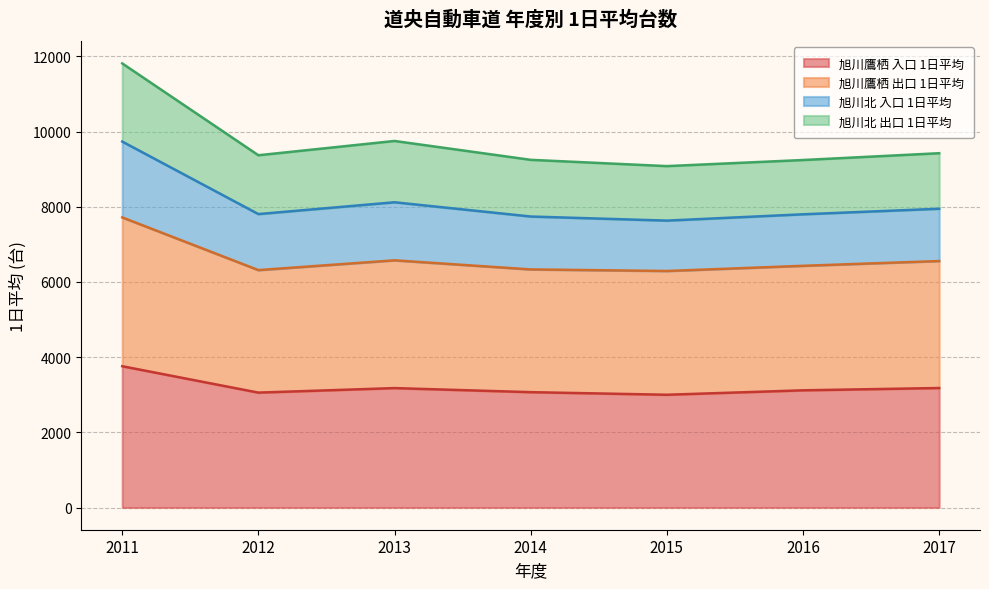

At which label does 旭川鷹栖 入口 1日平均 reach its peak?

2011